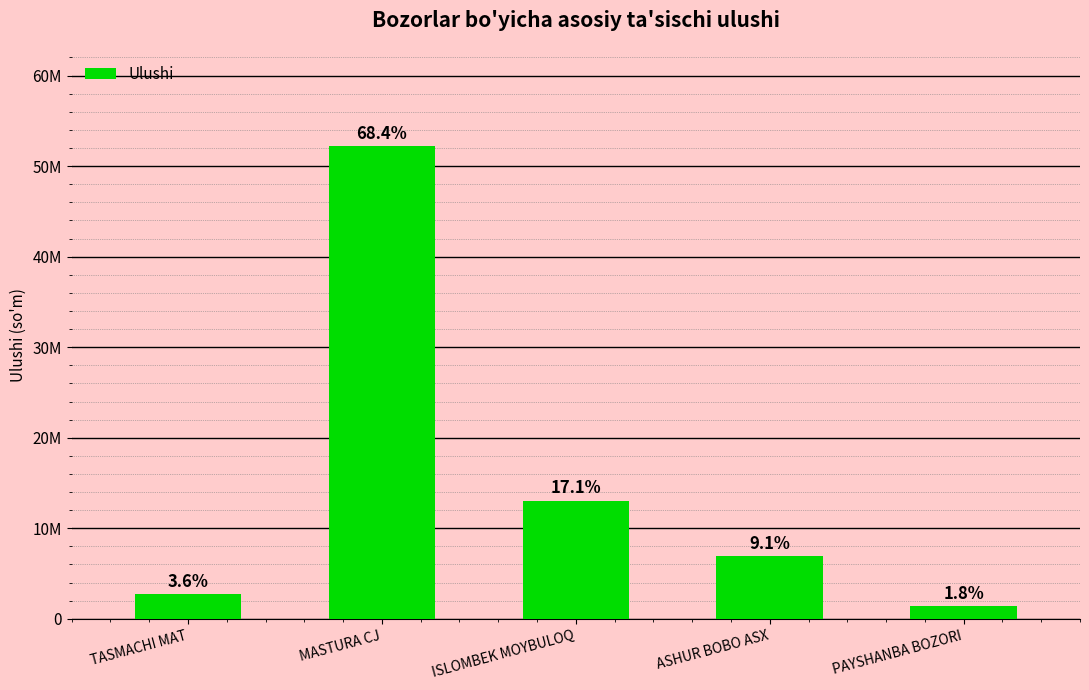

Reading left to right, extract all data points from this chart.

TASMACHI MAT=2741760	MASTURA CJ=52170606	ISLOMBEK MOYBULOQ=13055162	ASHUR BOBO ASX=6920000	PAYSHANBA BOZORI=1387200